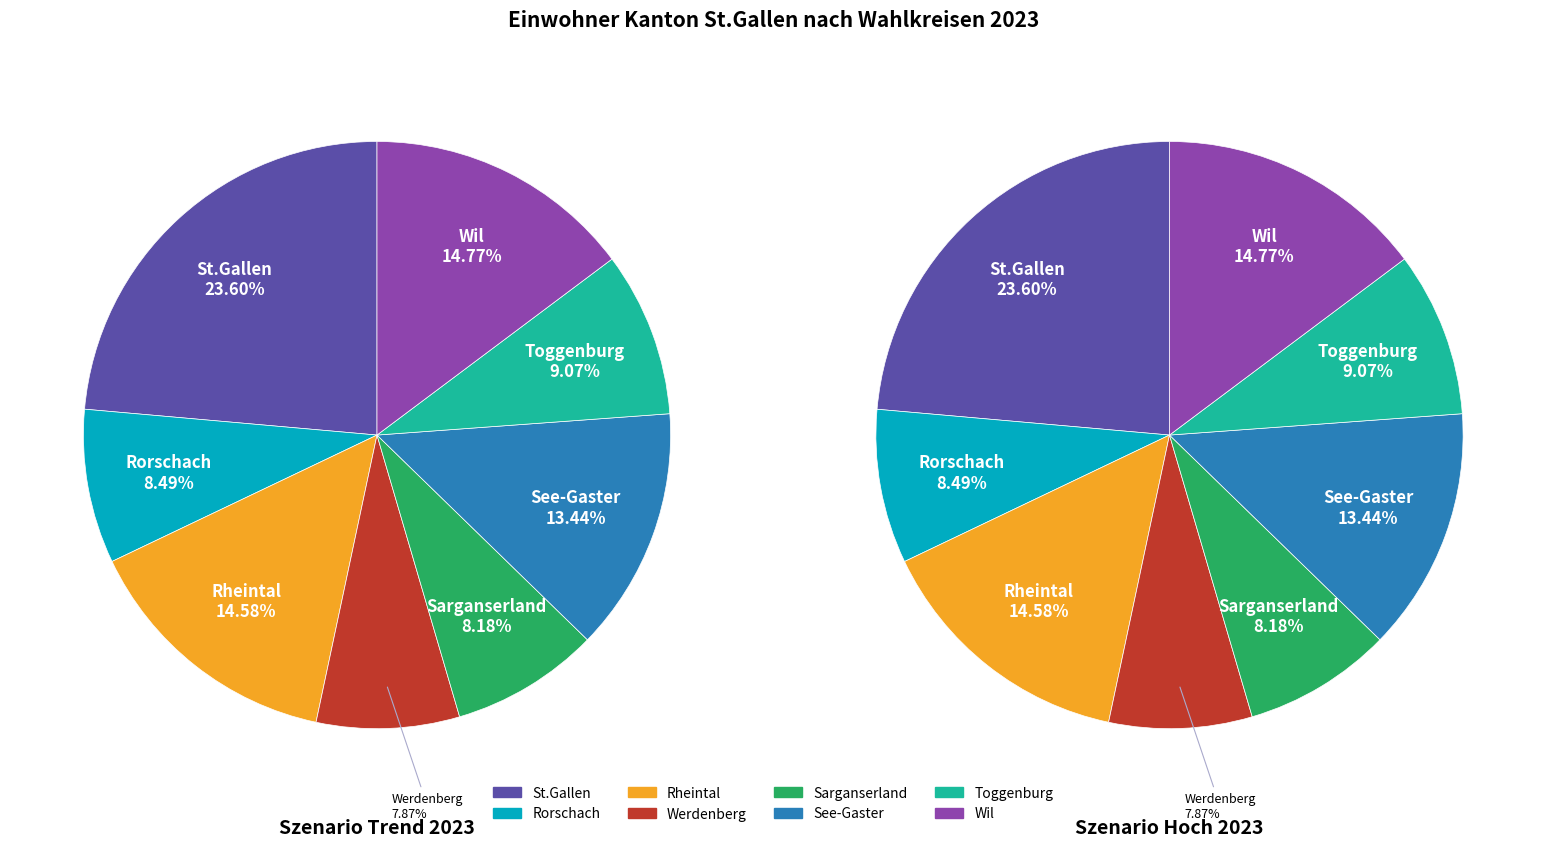

True or false: Rheintal accounts for 29% of the total.

False